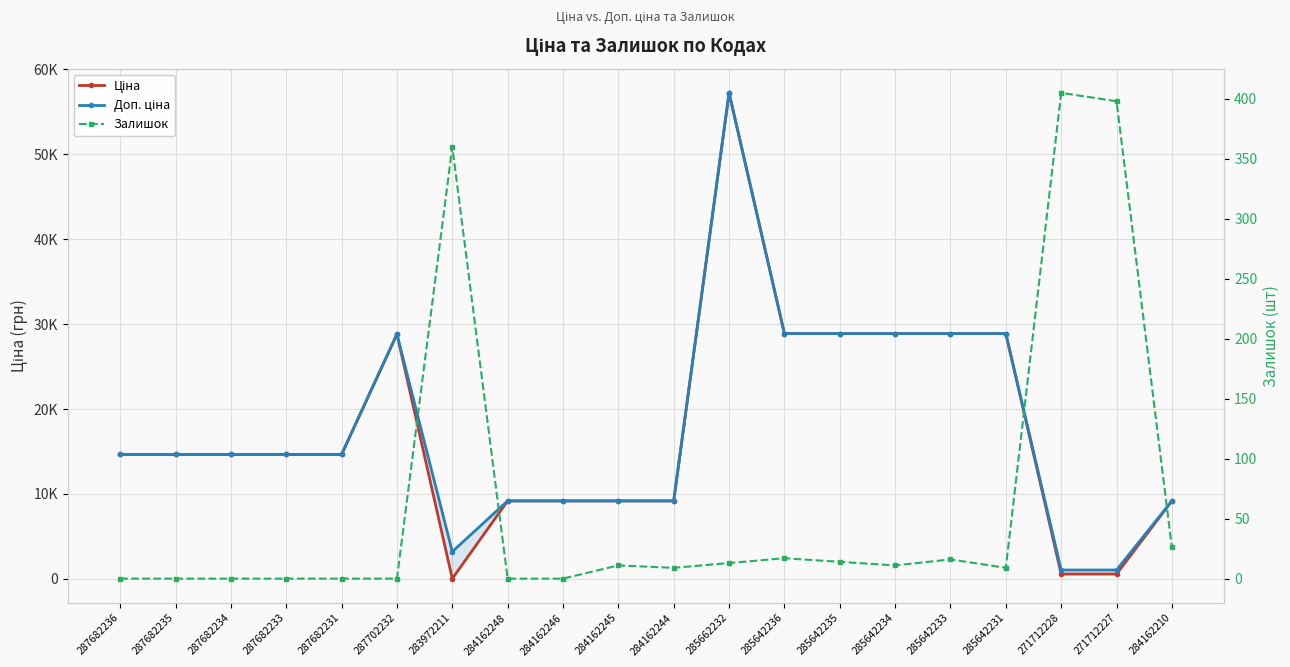

Reading left to right, transcribe all the data shown in this chart.

Ціна: 14649.6	14649.6	14649.6	14649.6	14649.6	28821.8	32.0	9185.1	9185.1	9185.1	9185.1	57235.5	28890.3	28890.3	28890.3	28890.3	28890.3	571.6	571.6	9185.1
Доп. ціна: 14649.6	14649.6	14649.6	14649.6	14649.6	28821.8	3205.0	9185.1	9185.1	9185.1	9185.1	57235.5	28890.3	28890.3	28890.3	28890.3	28890.3	1048.0	1048.0	9185.1
Залишок: 0.0	0.0	0.0	0.0	0.0	0.0	360.0	0.0	0.0	11.0	9.0	13.0	17.0	14.0	11.0	16.0	9.0	405.0	398.0	26.0